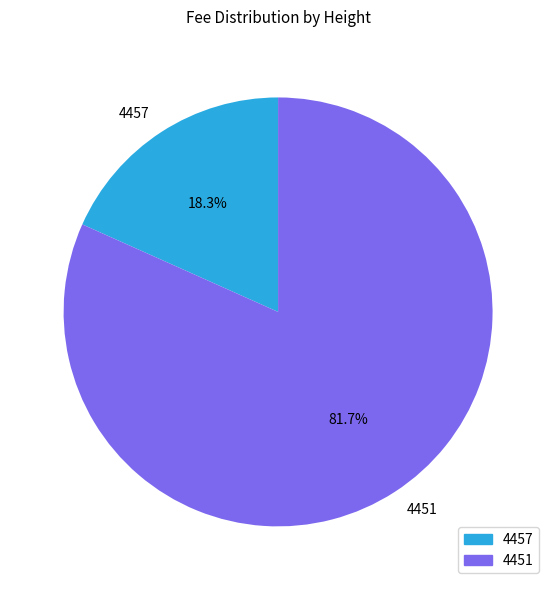

Combined, what portion of the pie is 4457 and 4451?

100.0%